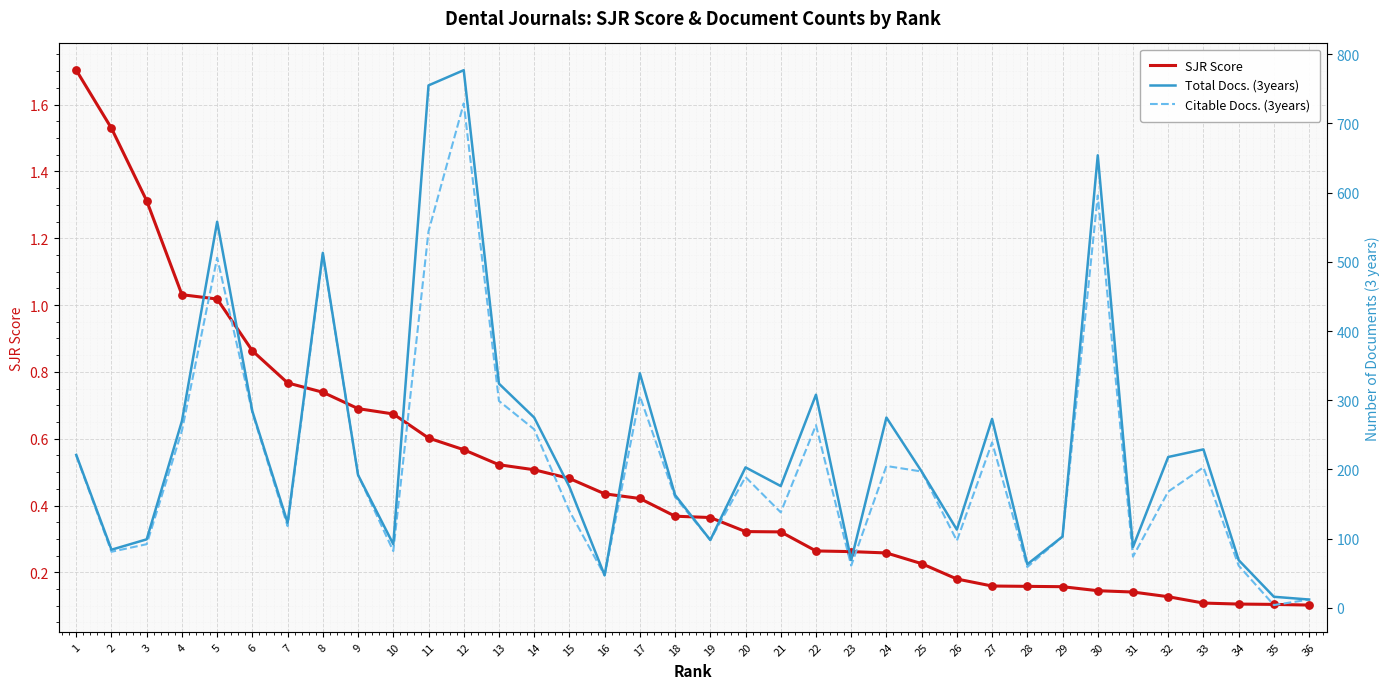

Which series has the widest spread of Y values?

Total Docs. (3years)